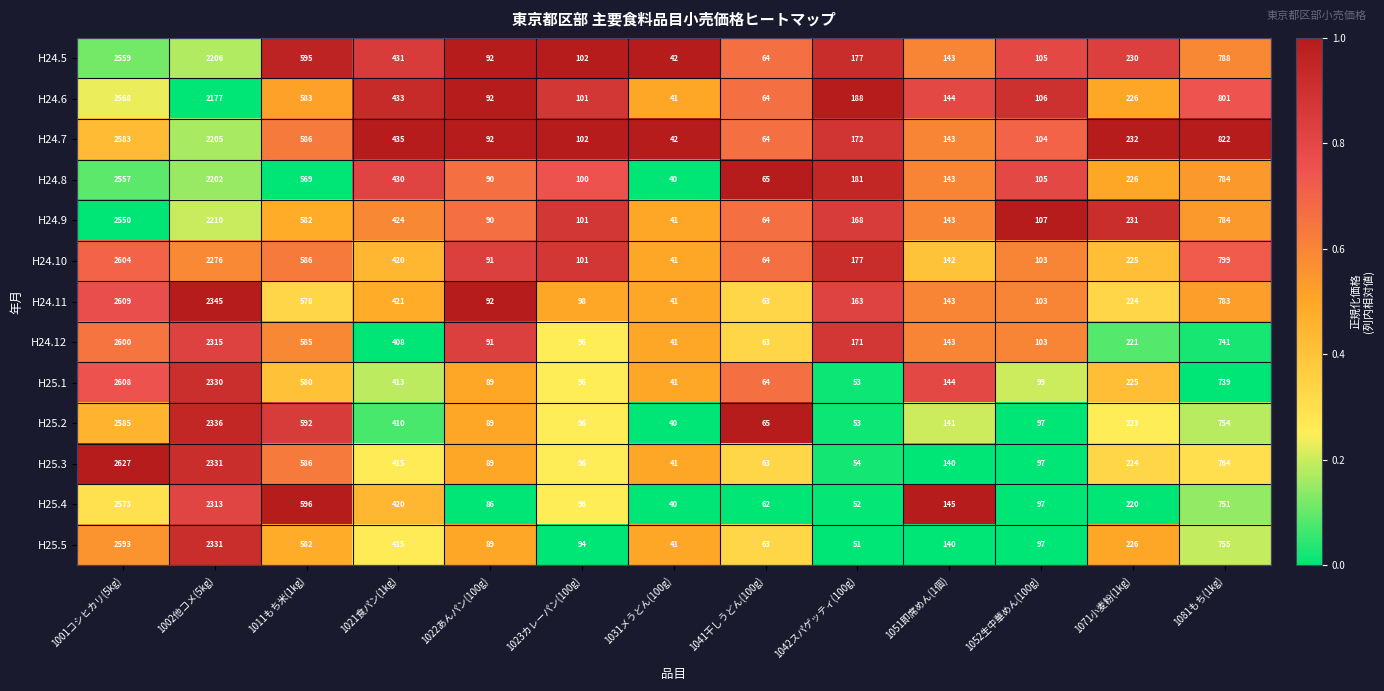

List the series in order of their peak value, highest first.

H25.3, H24.11, H25.1, H24.10, H24.12, H25.5, H25.2, H24.7, H25.4, H24.6, H24.5, H24.8, H24.9